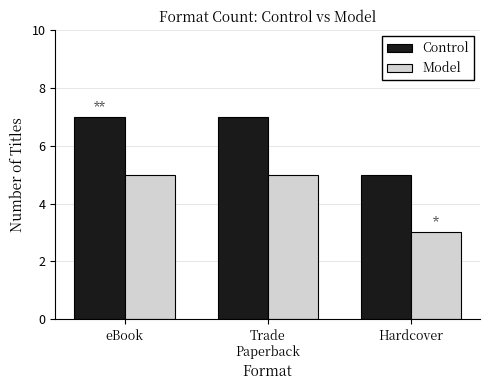

What is the highest value of the Model series?

5